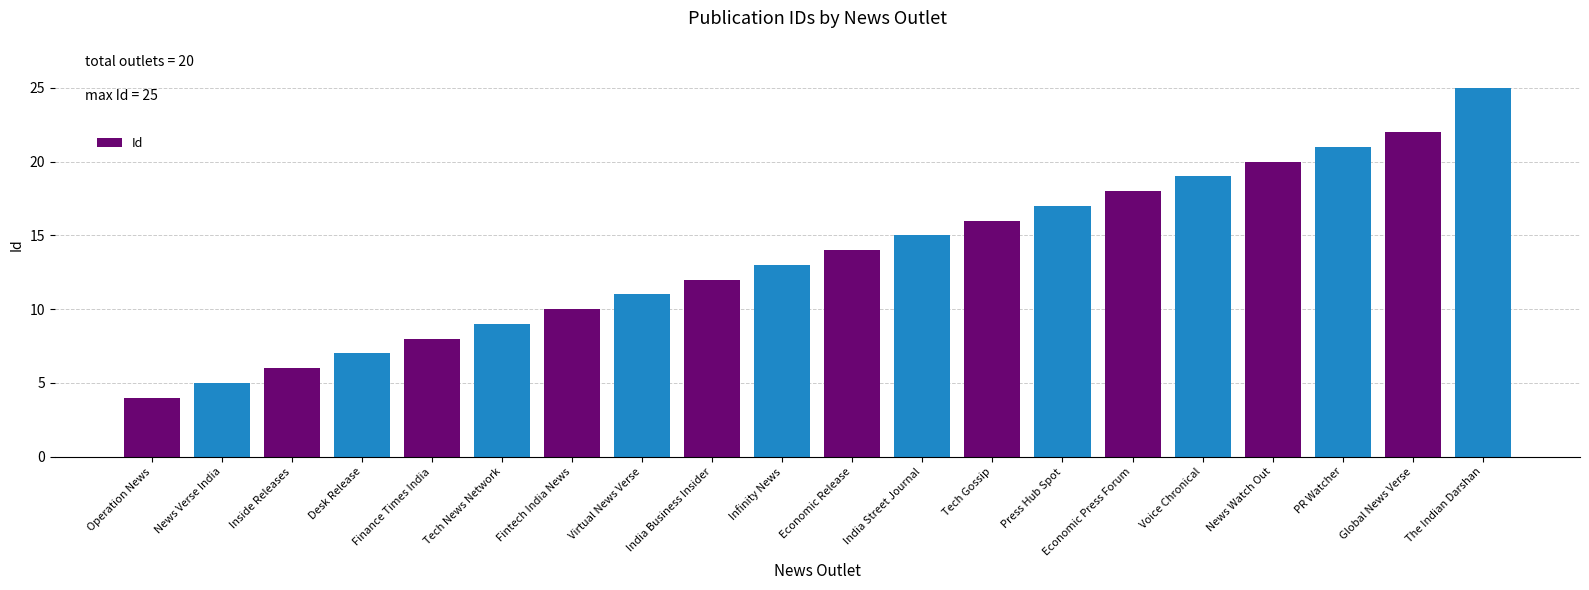

The chart shows a value of 10 at Inside Releases. True or false?

False